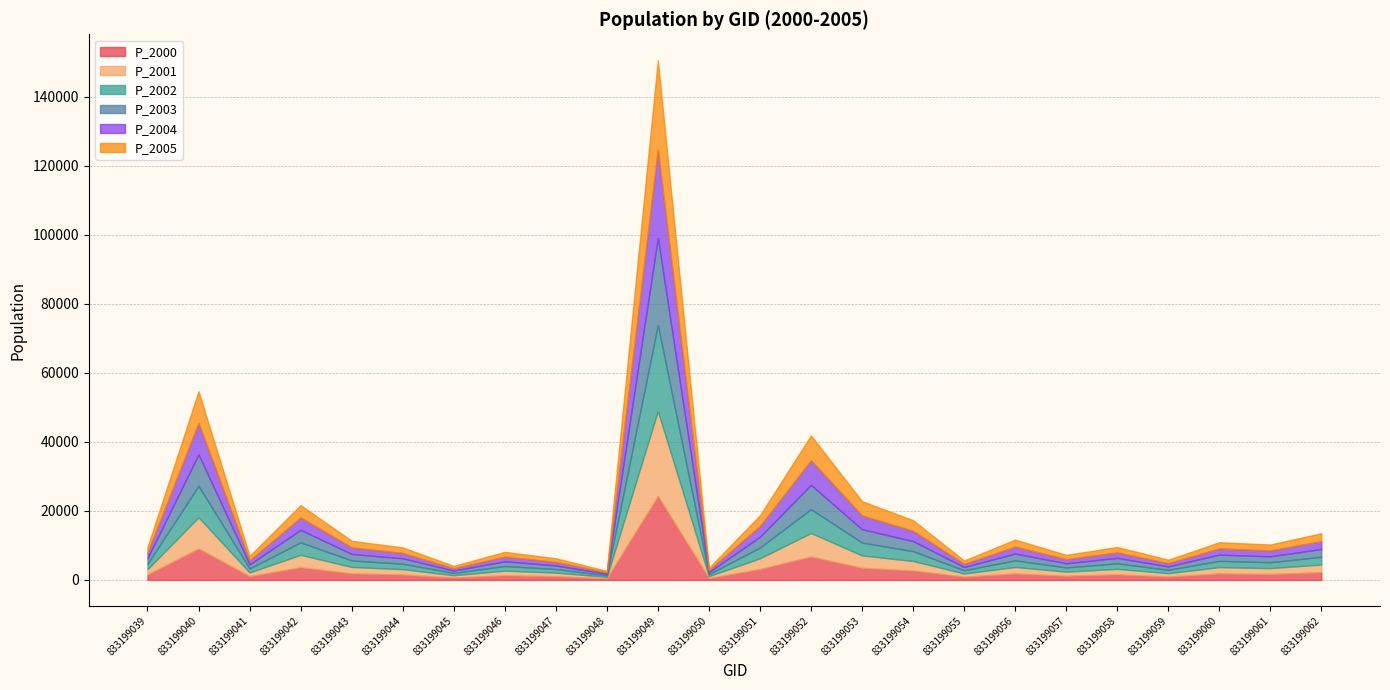

The value of P_2004 at 833199059 is 983.6. True or false?

True